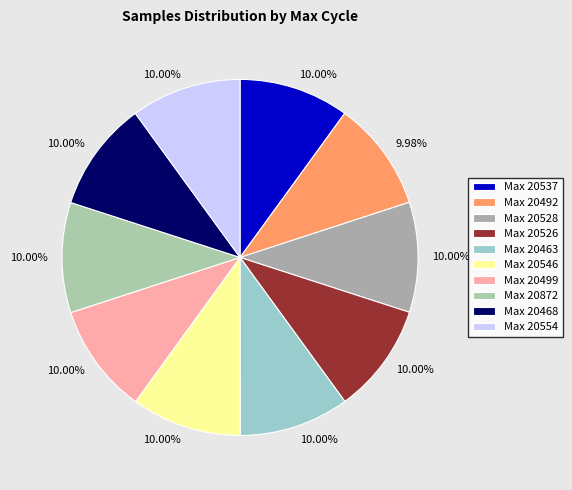

Is there a majority slice in this chart?

No